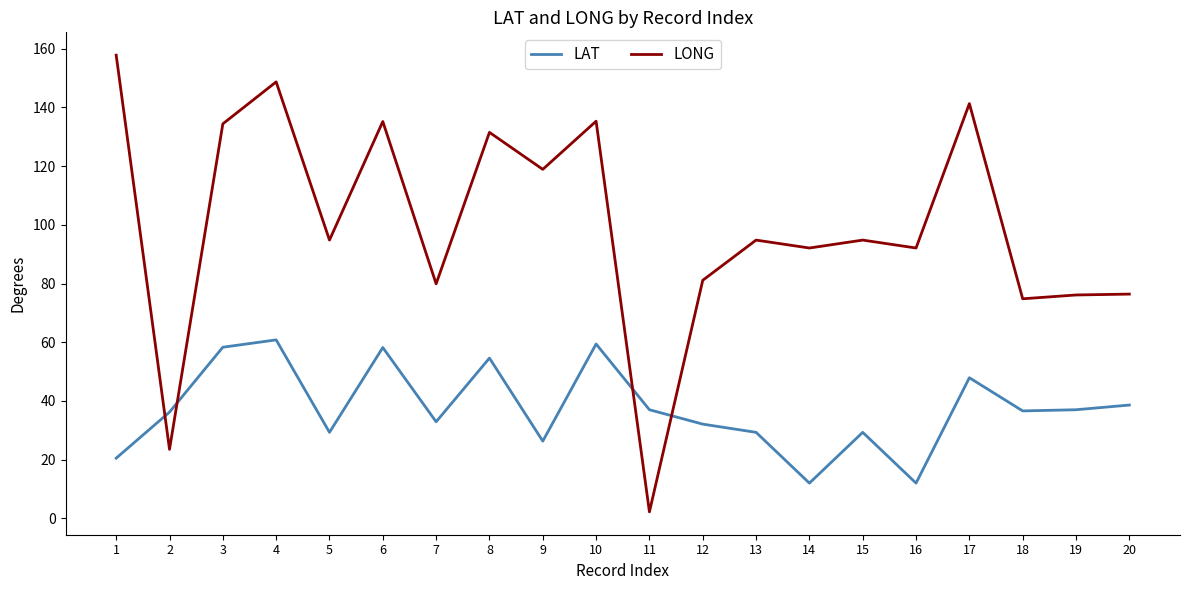

Rank the series by their average value, from highest to lowest.

LONG, LAT